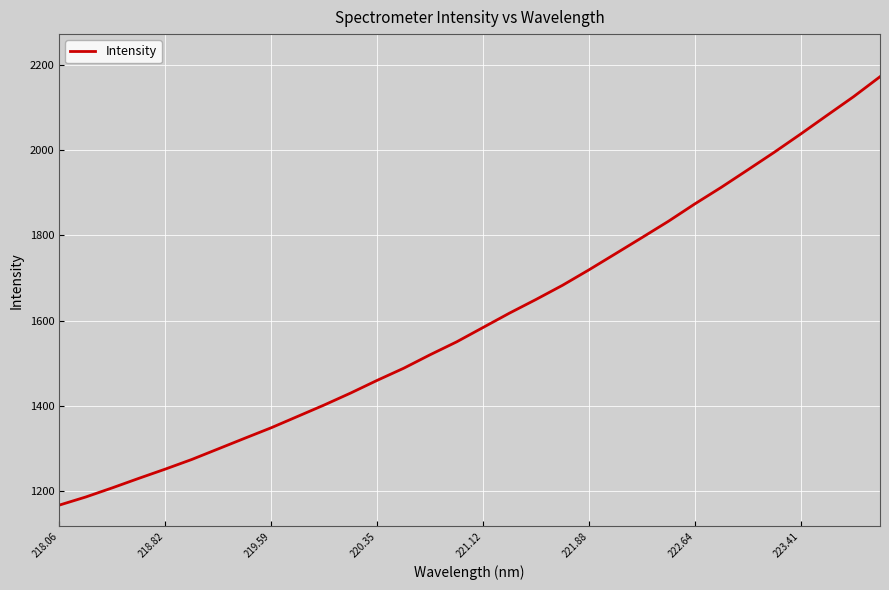

What is the difference between the maximum and minimum values?

1005.6